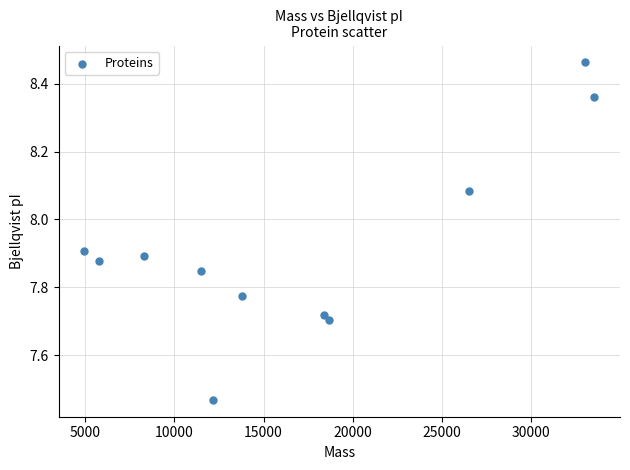

What is the average X value?

16970.7